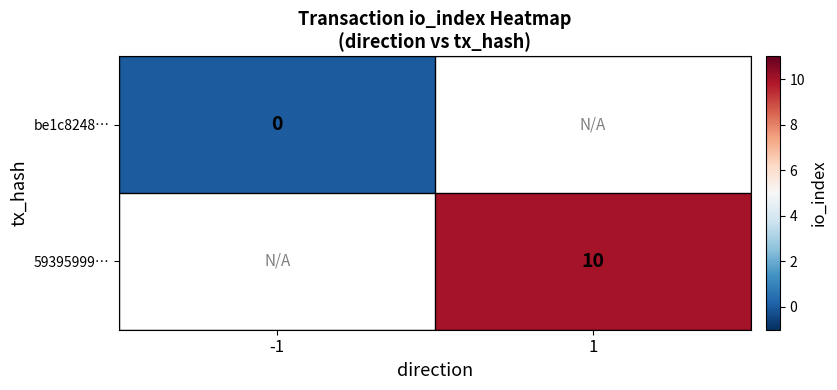

At which category does the chart reach its peak across all series?

1